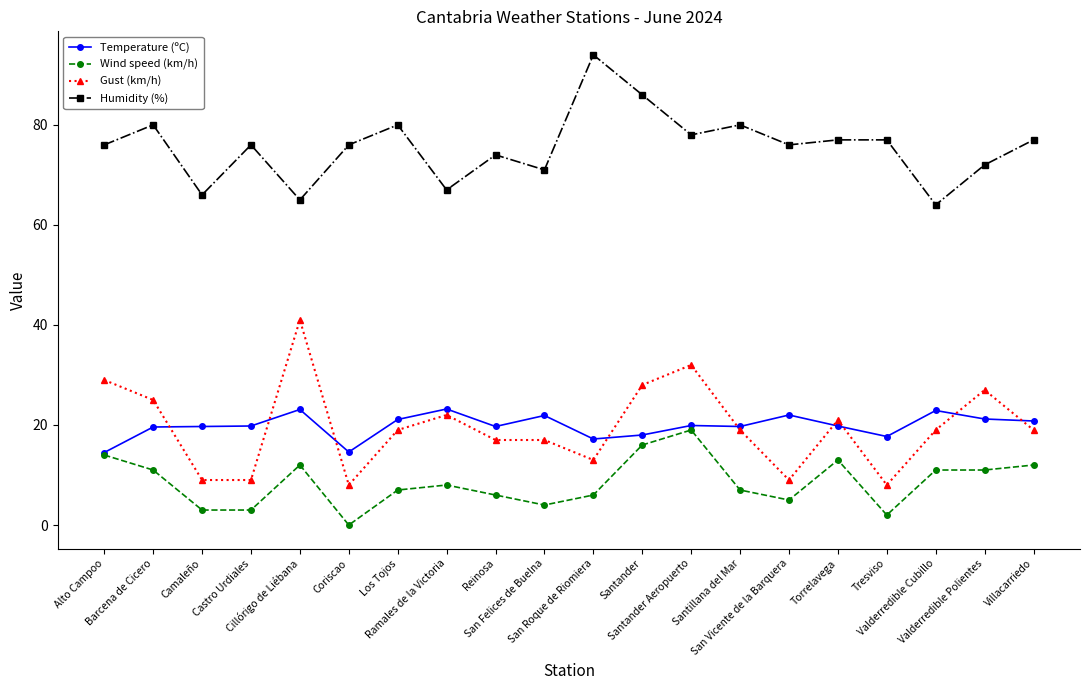

What is the lowest value of the Gust (km/h) series?

8.0